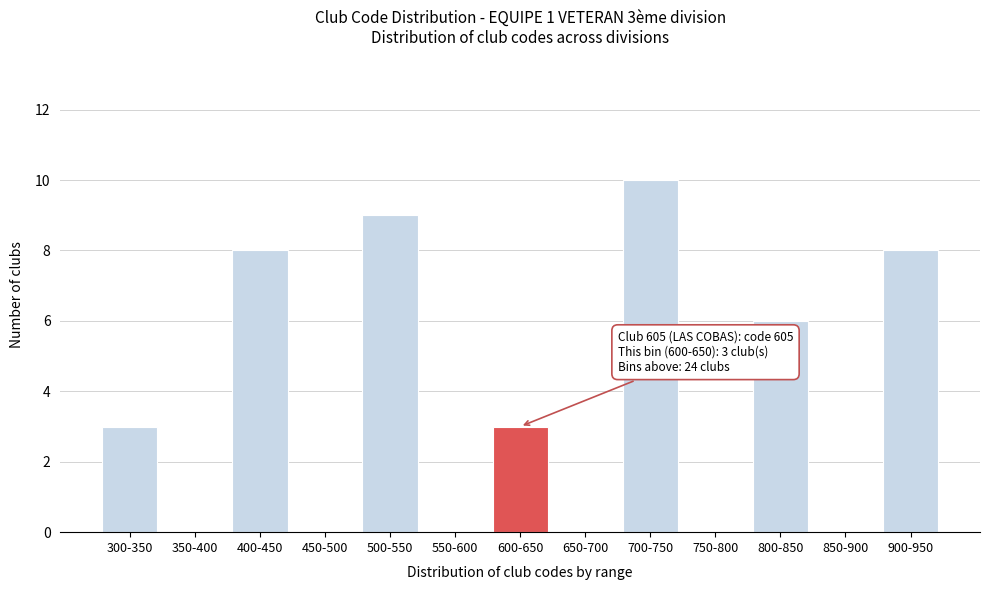

Reading left to right, what are all the values shown in this chart?

300-350=3	350-400=0	400-450=8	450-500=0	500-550=9	550-600=0	600-650=3	650-700=0	700-750=10	750-800=0	800-850=6	850-900=0	900-950=8